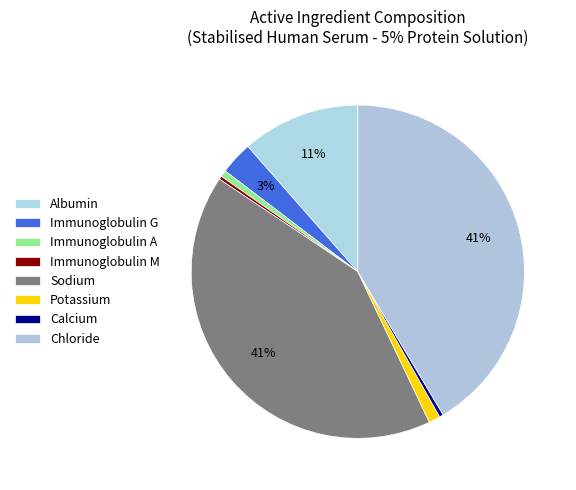

What is the smallest slice in the pie chart?

Immunoglobulin M